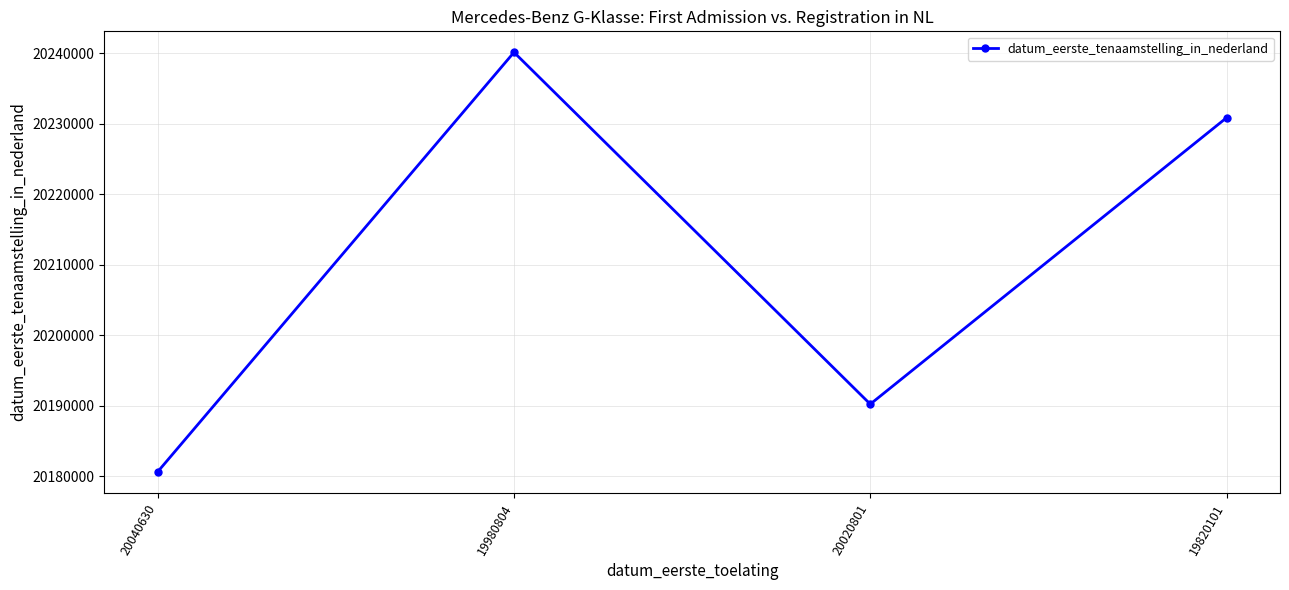

Count the number of data series in this chart.

1